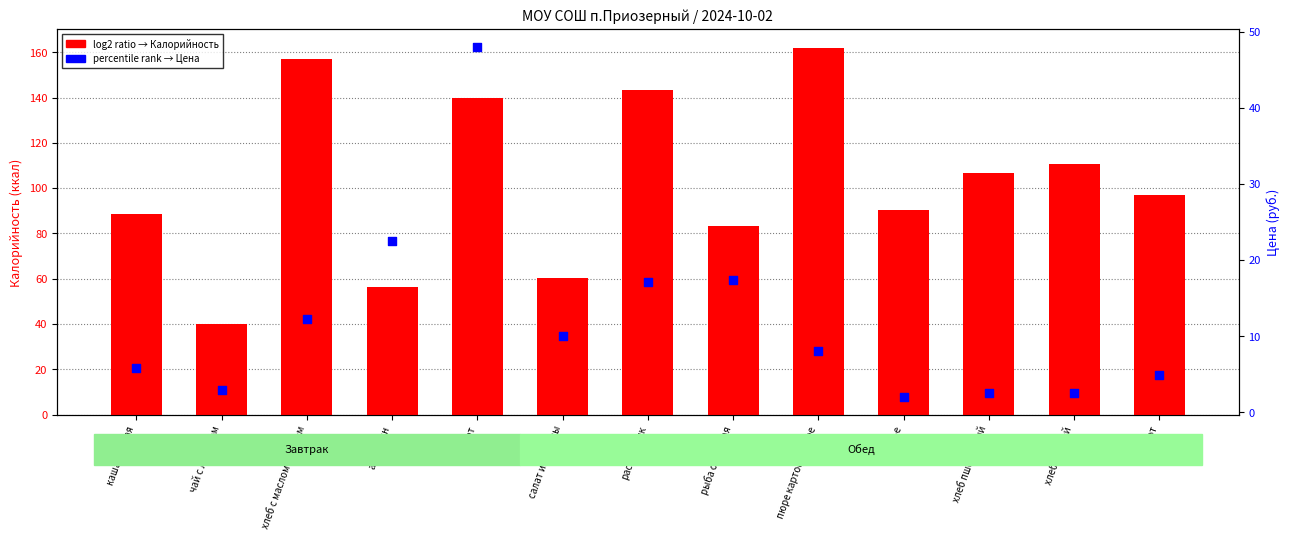

What is the total value across all series at каша манная?

94.4